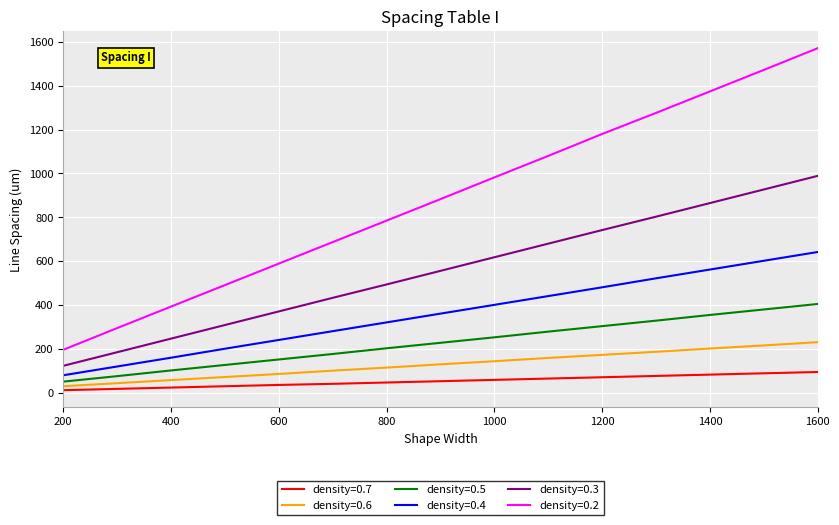

Which series has the largest range (max minus min)?

density=0.2